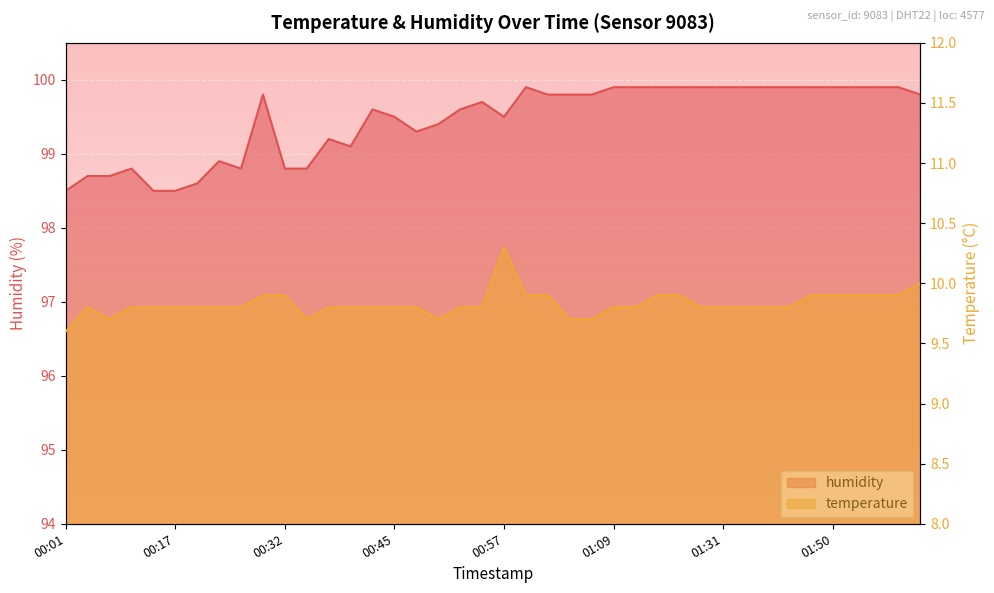

Reading right to left, extract all data points from this chart.

temperature: 10.0	9.9	9.9	9.9	9.9	9.9	9.8	9.8	9.8	9.8	9.8	9.9	9.9	9.8	9.8	9.7	9.7	9.9	9.9	10.3	9.8	9.8	9.7	9.8	9.8	9.8	9.8	9.8	9.7	9.9	9.9	9.8	9.8	9.8	9.8	9.8	9.8	9.7	9.8	9.6
humidity: 99.8	99.9	99.9	99.9	99.9	99.9	99.9	99.9	99.9	99.9	99.9	99.9	99.9	99.9	99.9	99.8	99.8	99.8	99.9	99.5	99.7	99.6	99.4	99.3	99.5	99.6	99.1	99.2	98.8	98.8	99.8	98.8	98.9	98.6	98.5	98.5	98.8	98.7	98.7	98.5